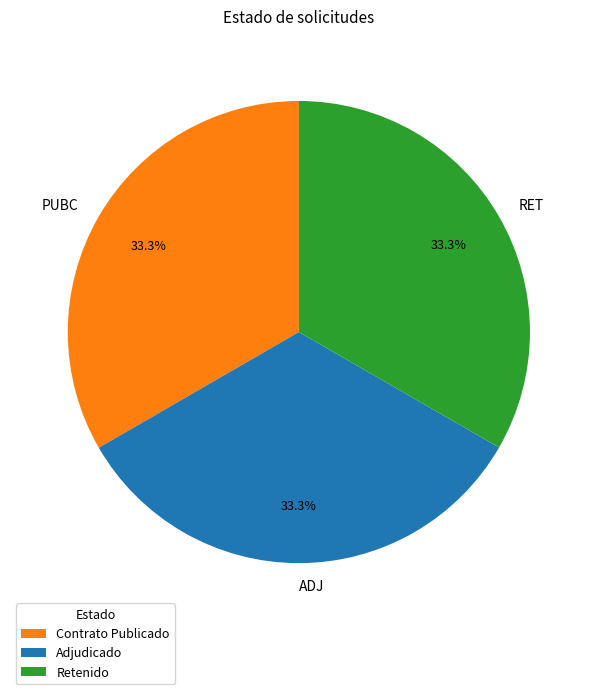

Approximately how many times larger is the value at PUBC compared to ADJ?

1.0